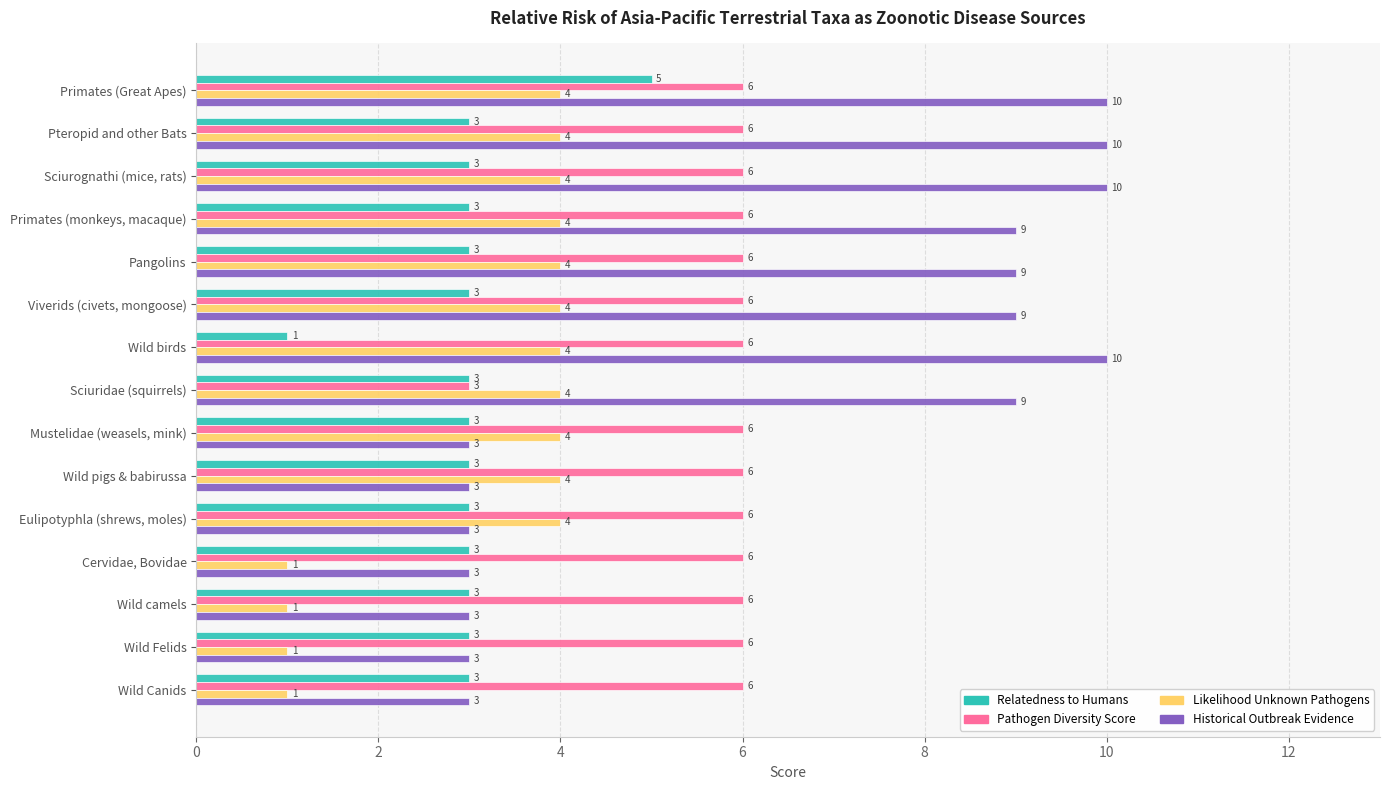

True or false: Relatedness to Humans has a value of 2 at Sciurognathi (mice, rats).

False